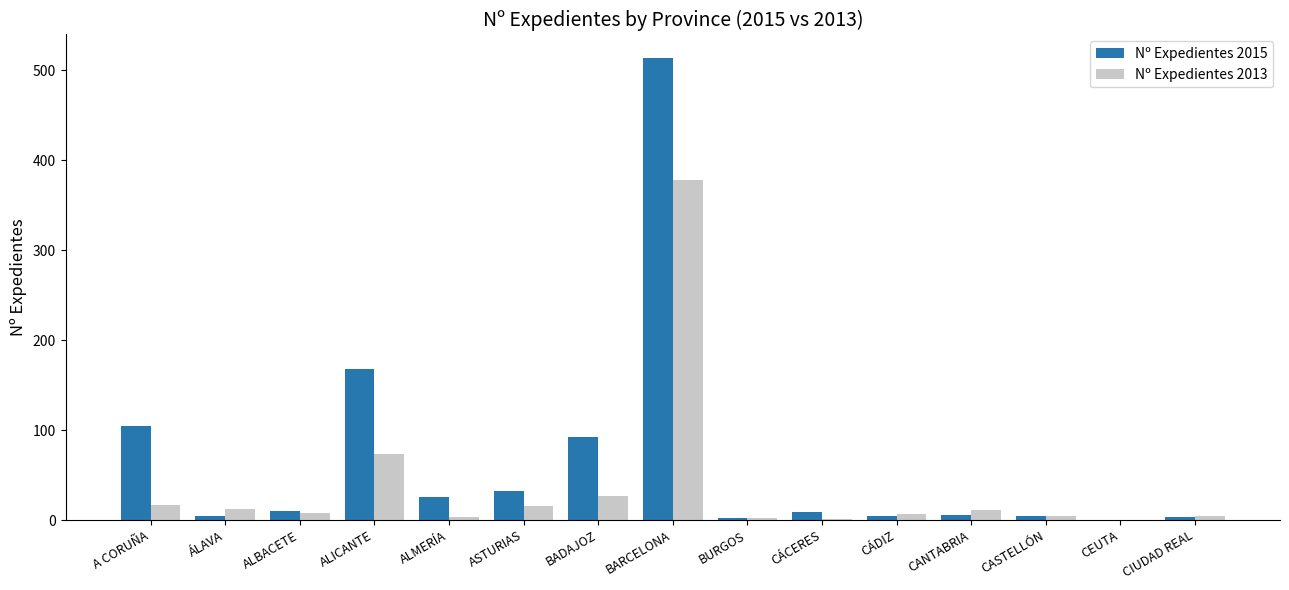

At which category does the chart reach its peak across all series?

BARCELONA